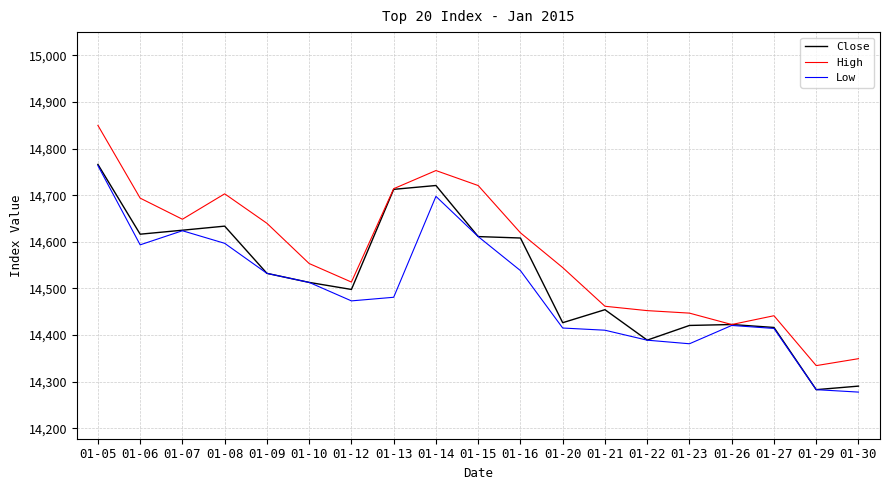

In Close, how many points are higher than both neighbors (excluding endpoints)?

4